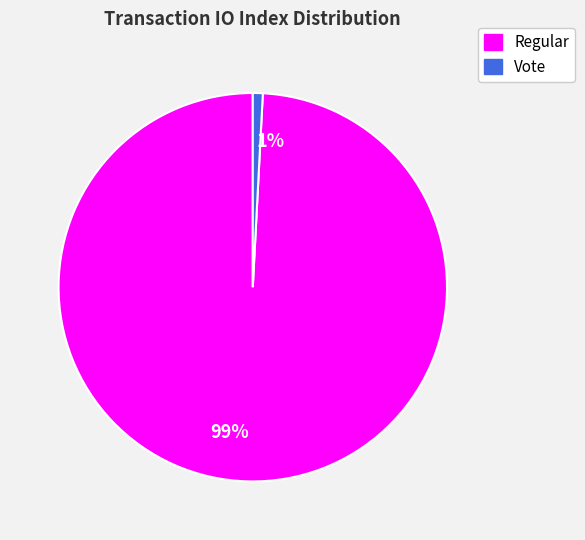

Is Vote the majority of the pie?

No